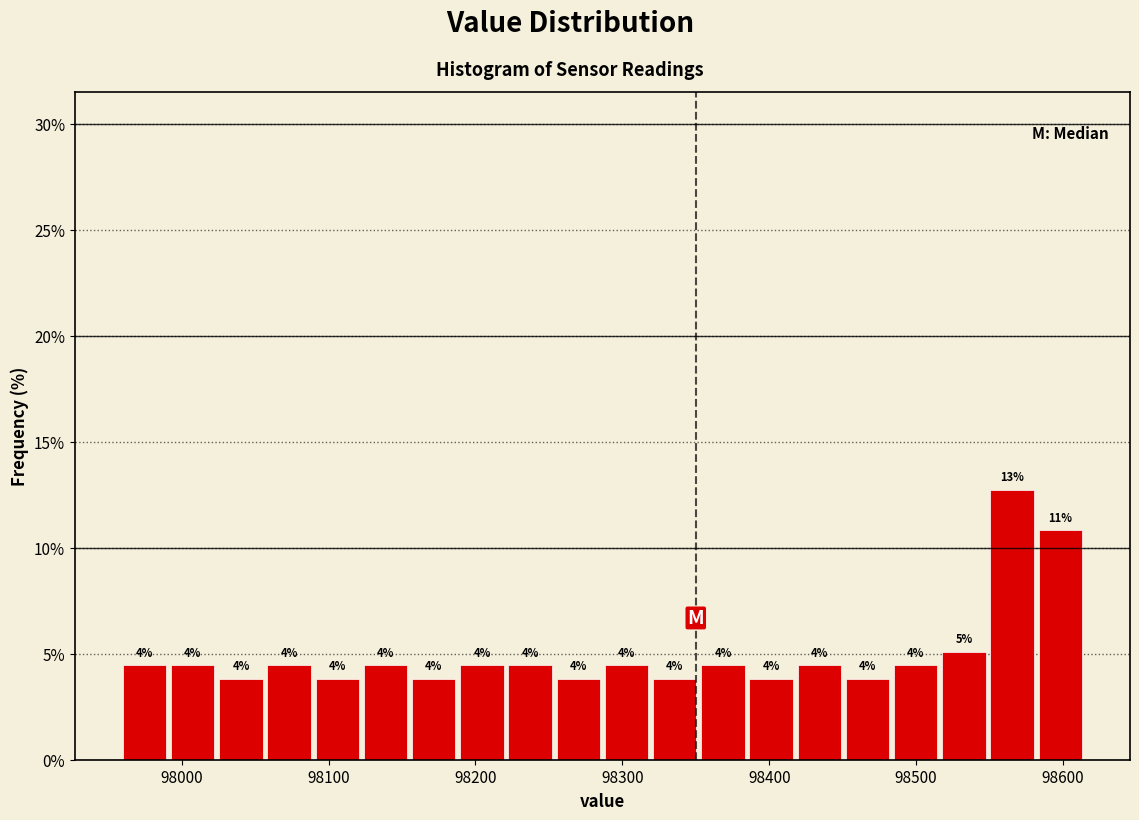

Read against the x-axis, roughly where is the centre of the tallest bar?

98570